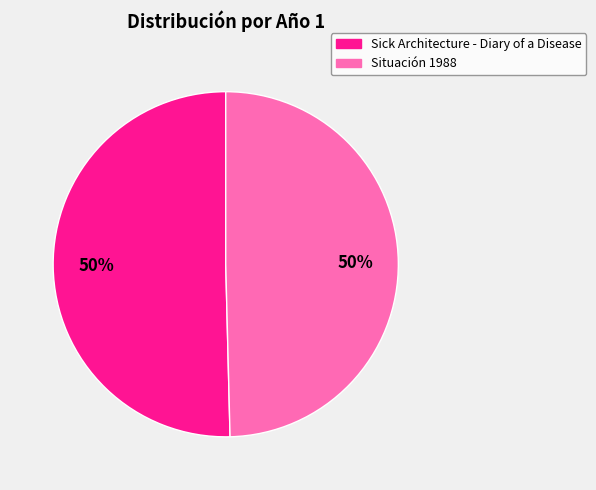

The Situación 1988 slice represents 63% of the pie. True or false?

False